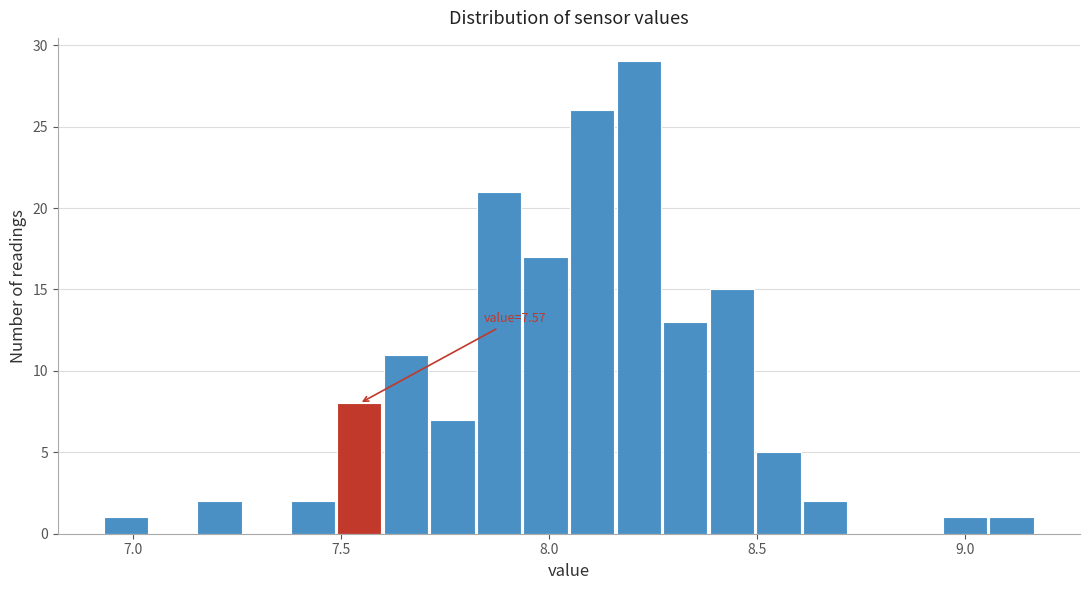

Around what value on the x-axis is the tallest bar? Give the approximate position of its centre, as read against the axis.

8.20